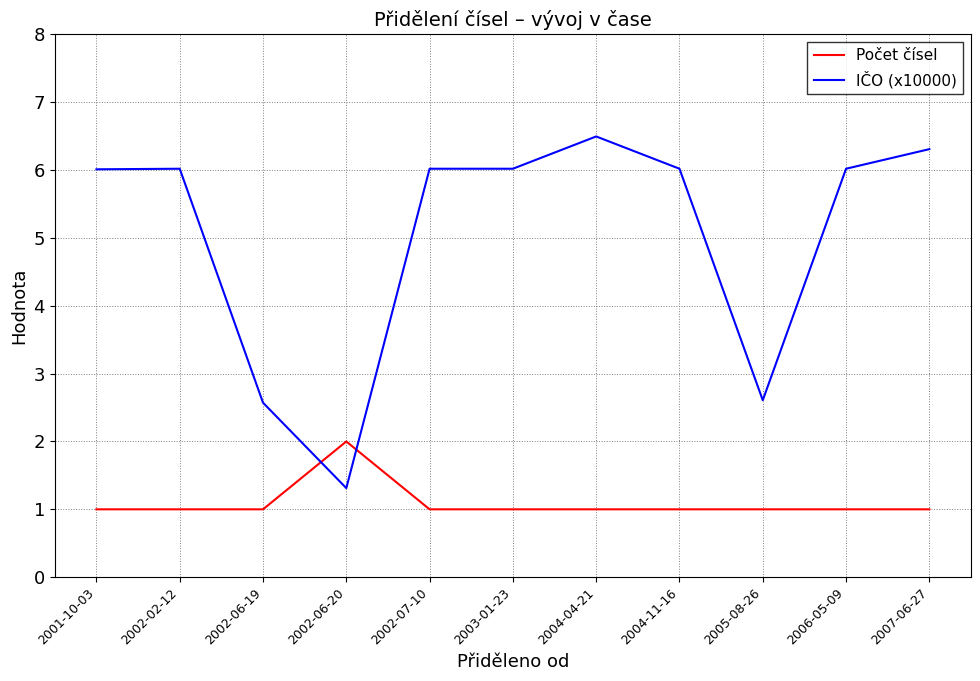

Which series has the widest spread of values?

IČO (x10000)